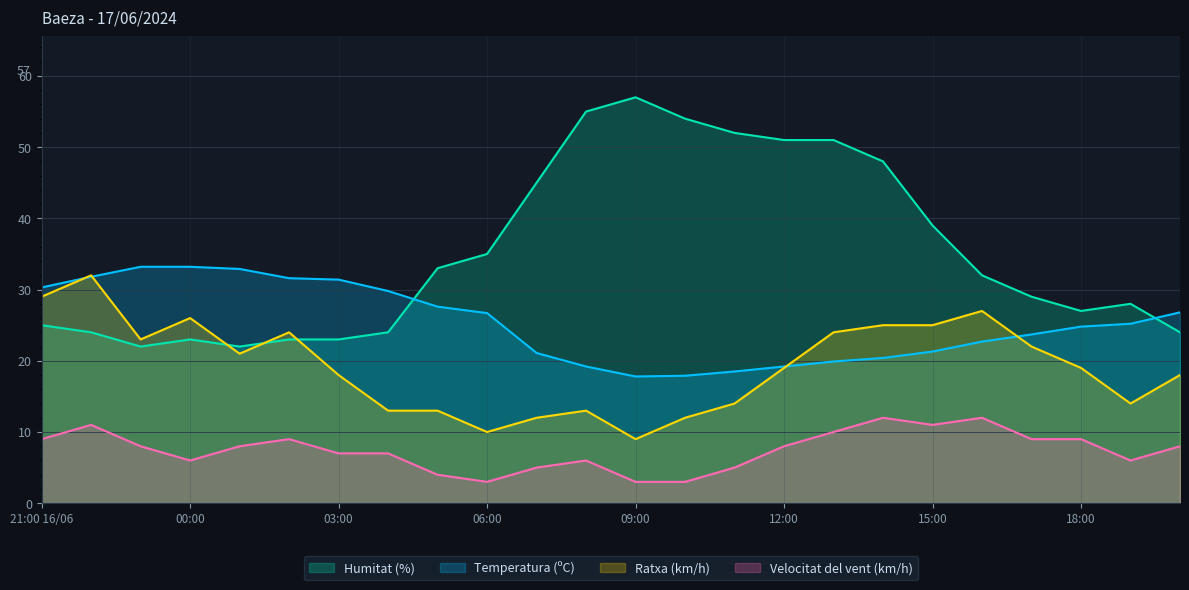

How many data points in Humitat (%) are above 32?

11